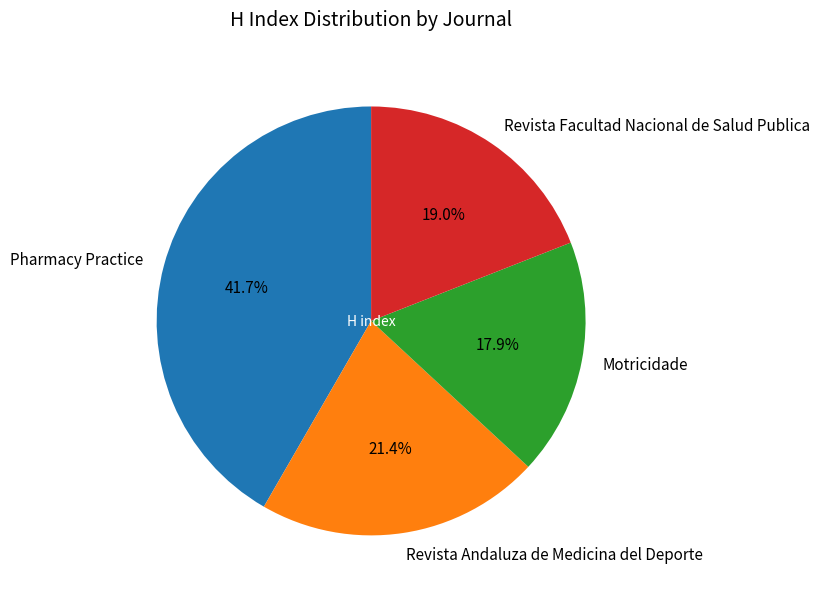

Is there a majority slice in this chart?

No